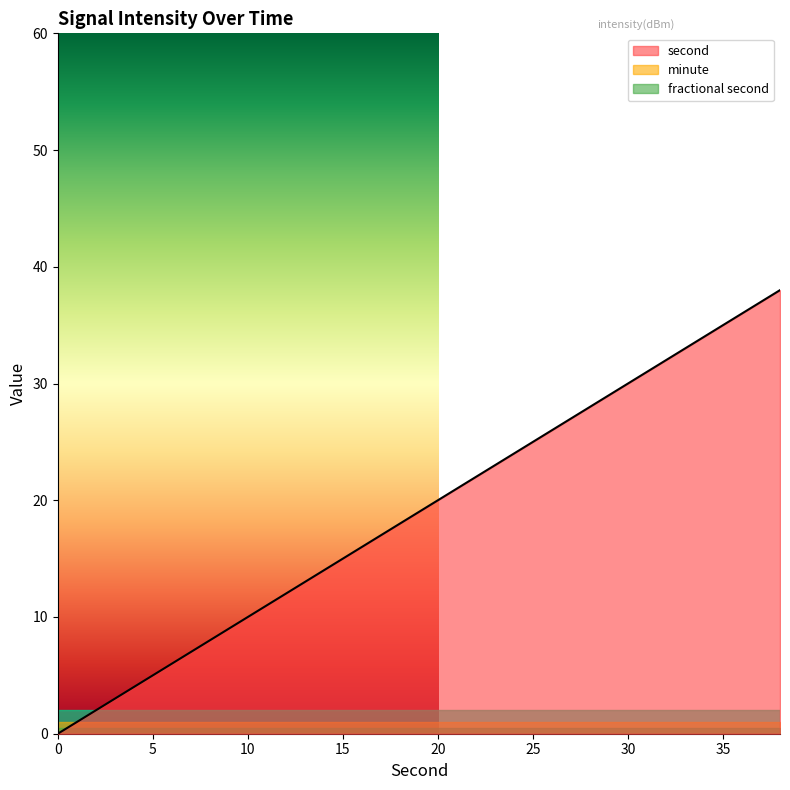

True or false: minute and second intersect in this chart.

True